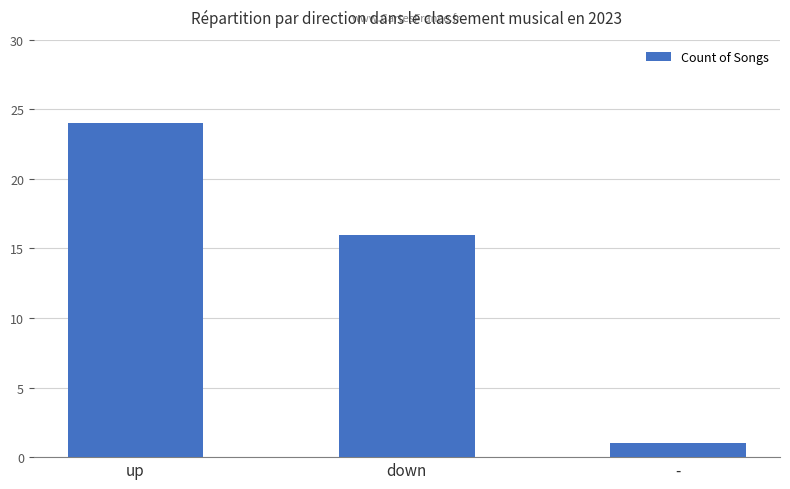

List the labels in order of value, smallest first.

-, down, up